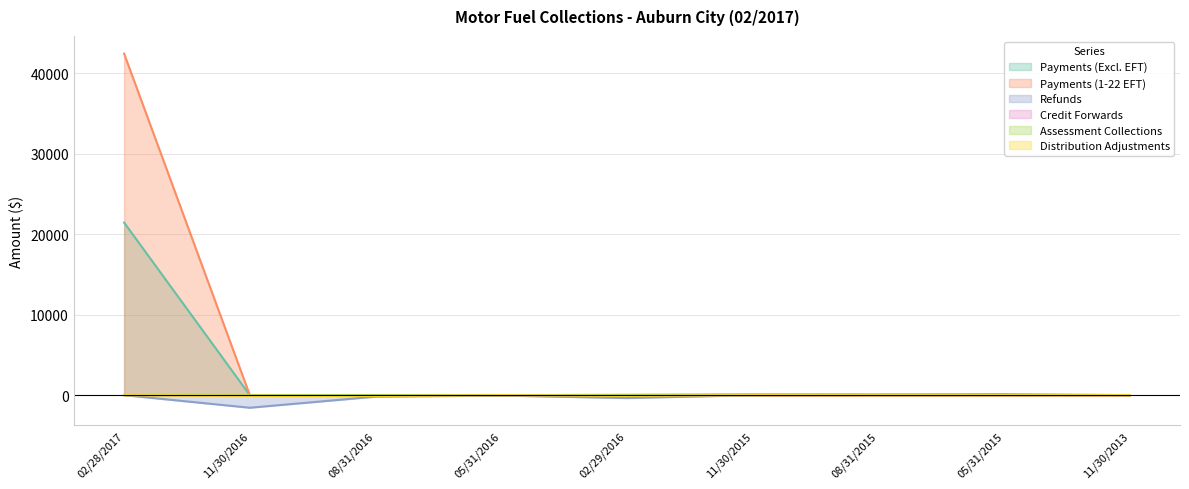

True or false: Refunds and Payments (1-22 EFT) intersect in this chart.

False